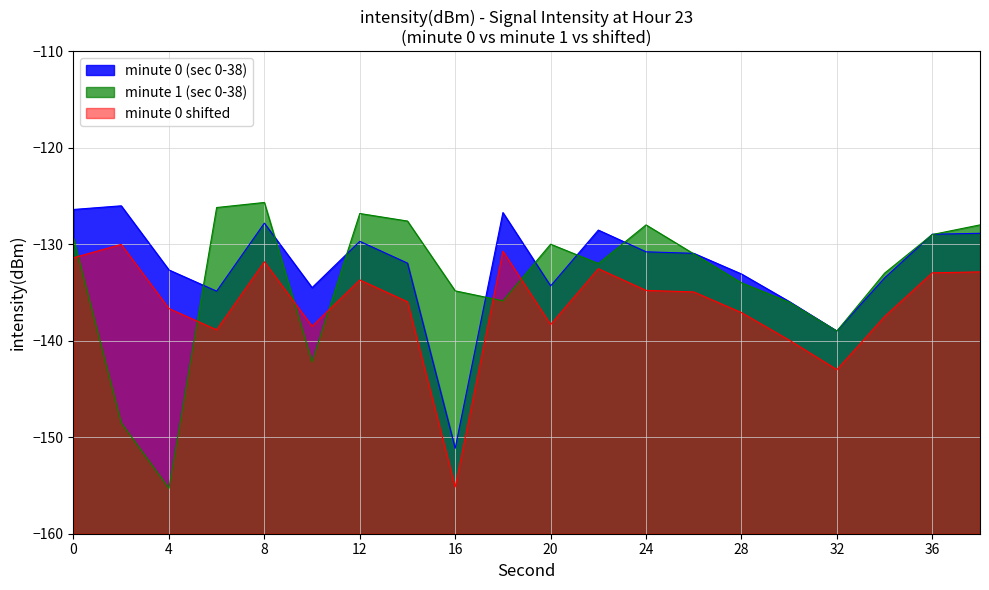

What is the average value?

-132.3